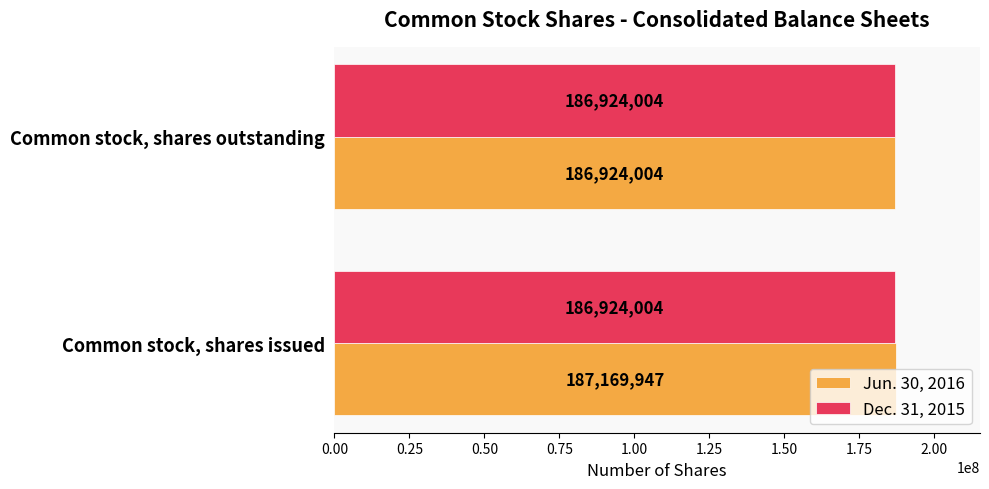

What is the lowest value of the Jun. 30, 2016 series?

186924004